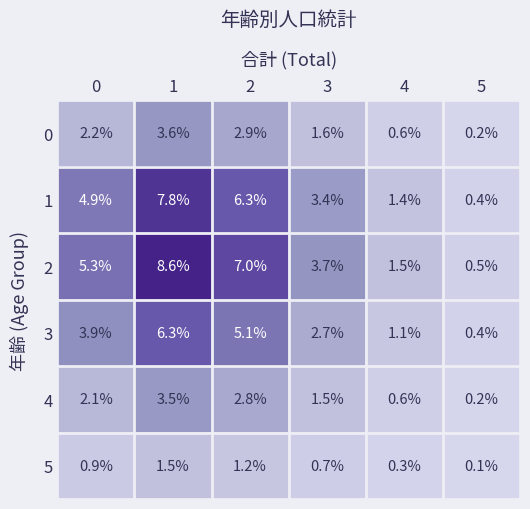

Which series has the largest total across all categories?

2